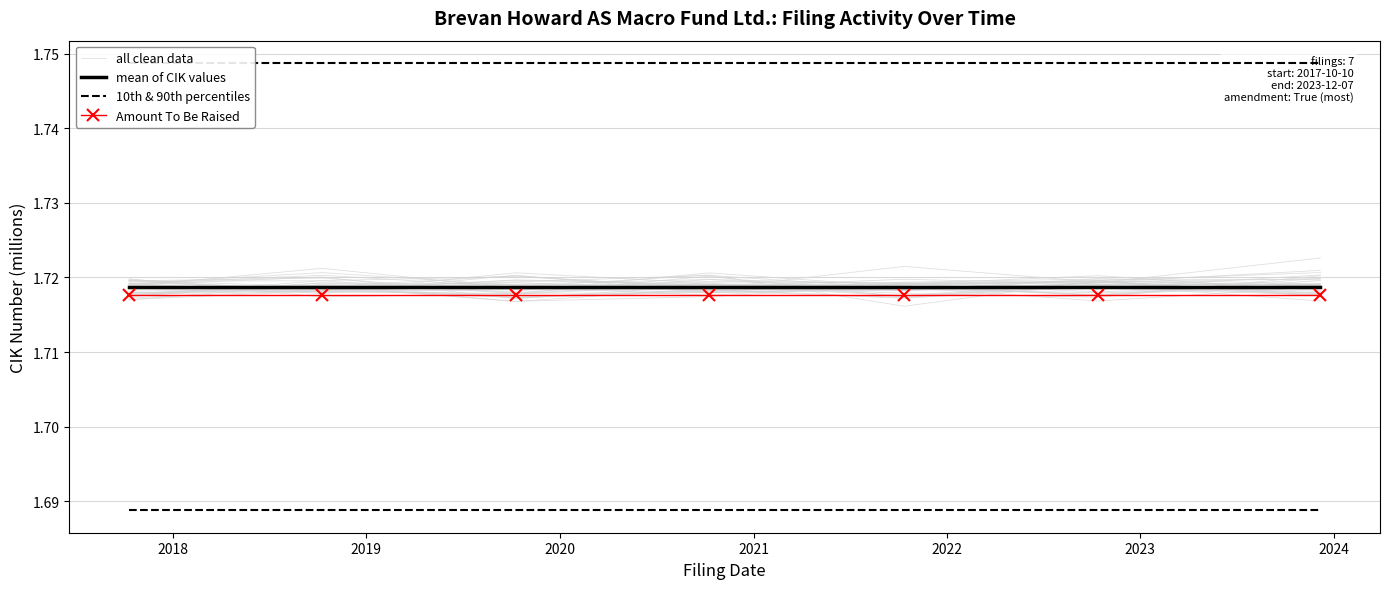

The mean of CIK values series shows 3.0 at 2021. True or false?

False